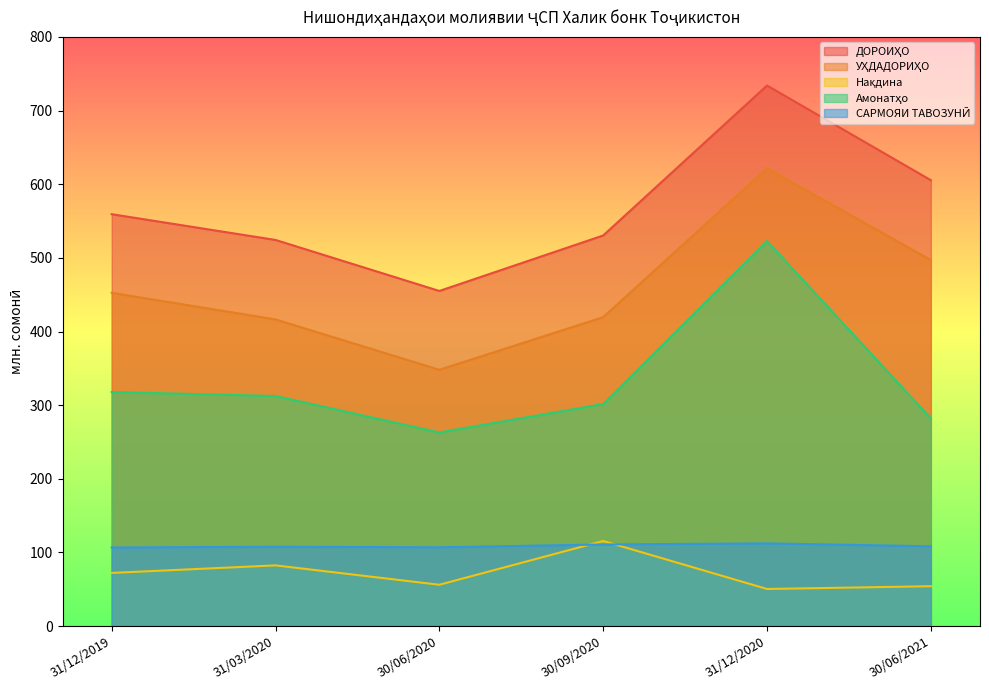

What is the label of the 2nd point from the right?

31/12/2020